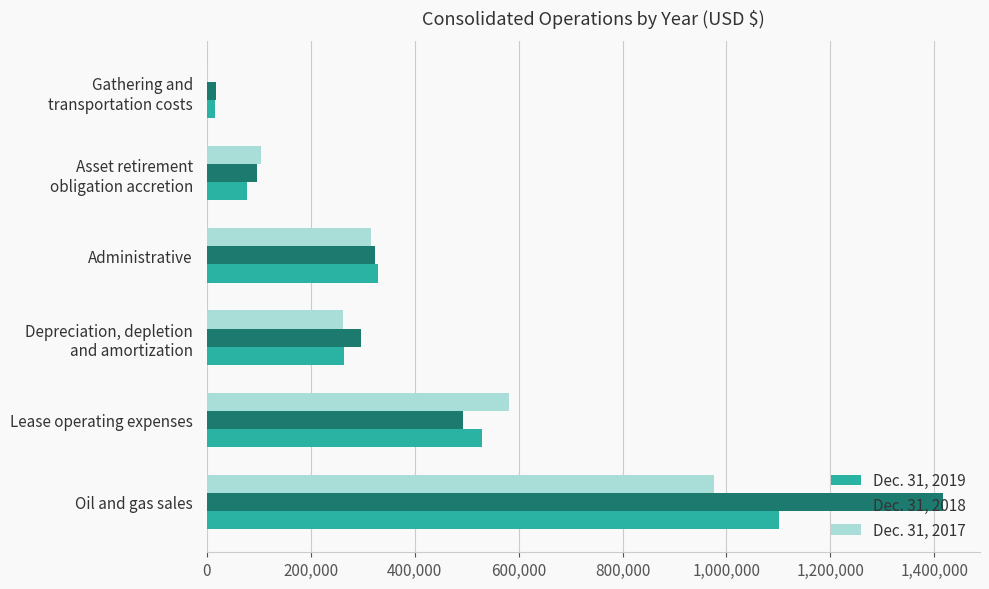

At which category is the sum across all series the highest?

Oil and gas sales